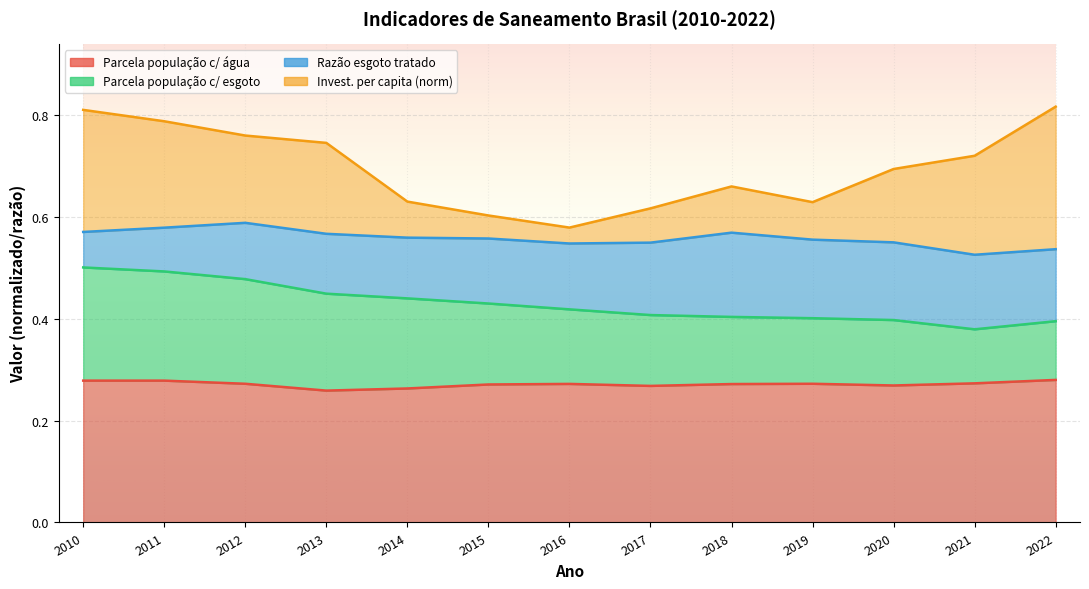

At which label is Parcela população c/ esgoto closest to 0?

2021